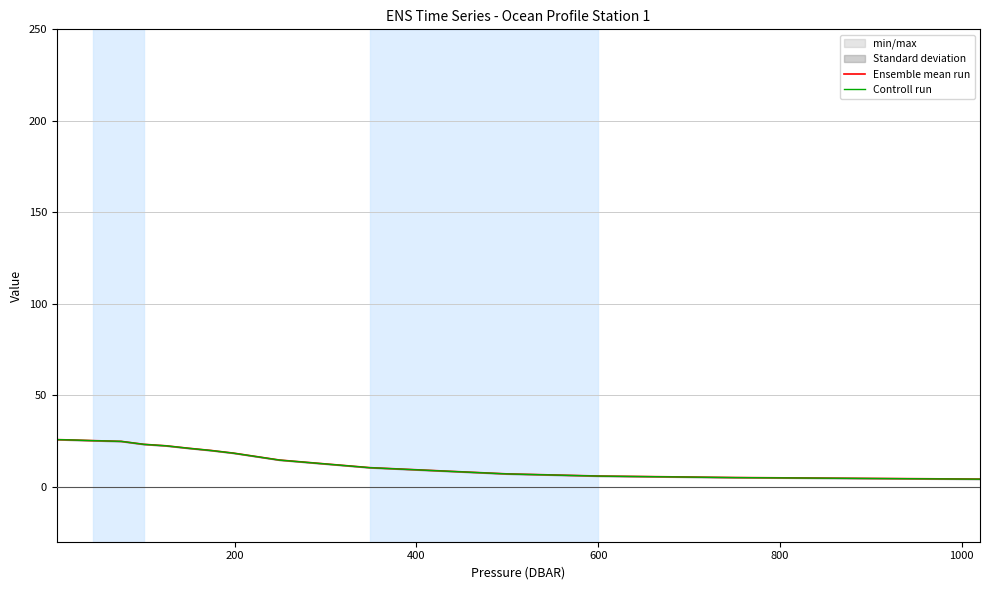

How many categories are shown in the chart?

16